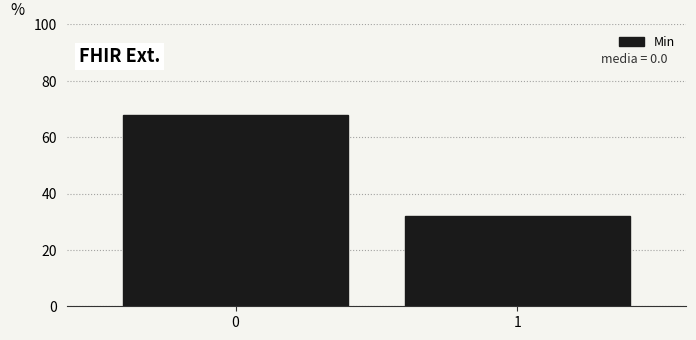

Reading left to right, transcribe all the data shown in this chart.

0=68	1=32